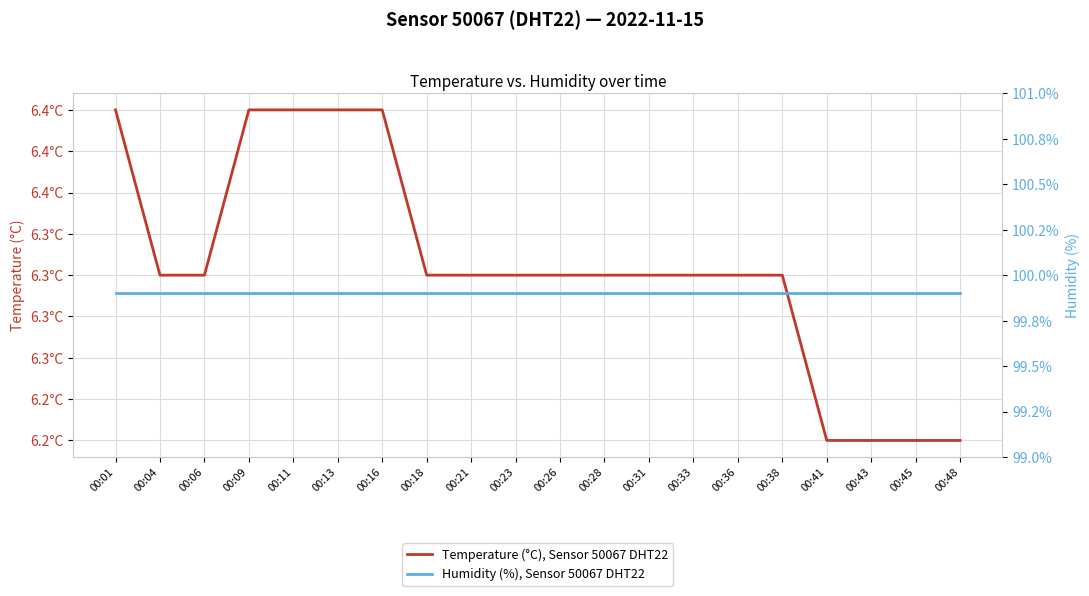

What is the value of the Temperature (°C), Sensor 50067 DHT22 point at the 12th from the left?

6.3